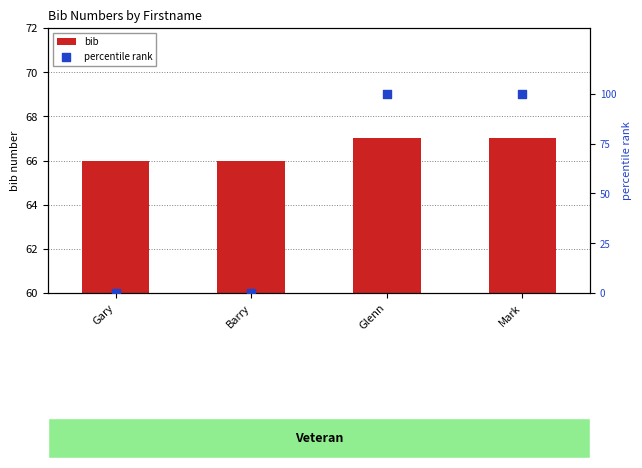

Which series contains the lowest Y value?

percentile rank